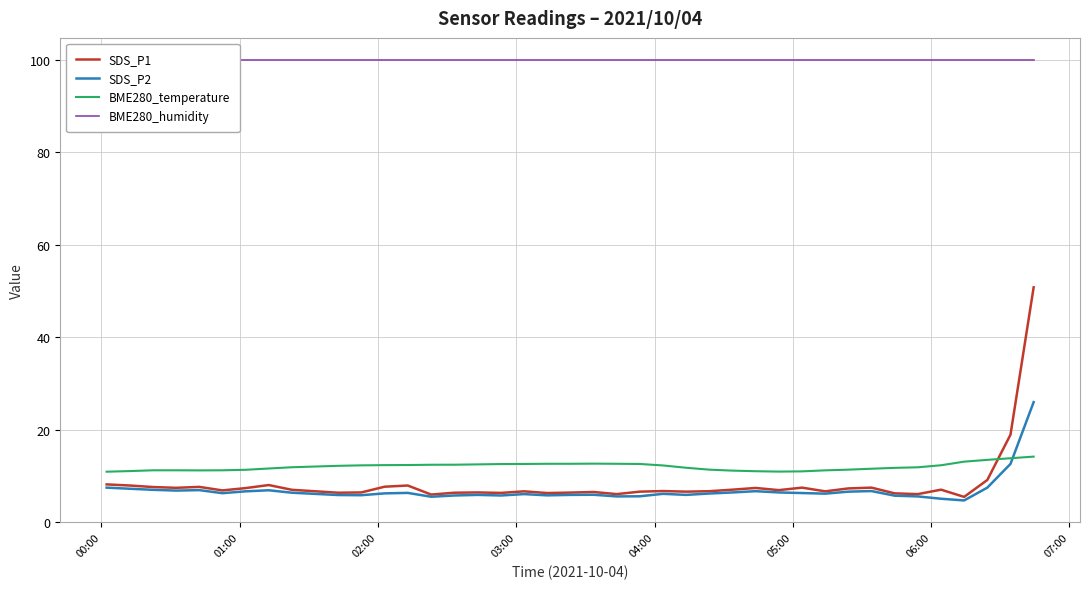

Which series has the largest total across all categories?

BME280_humidity